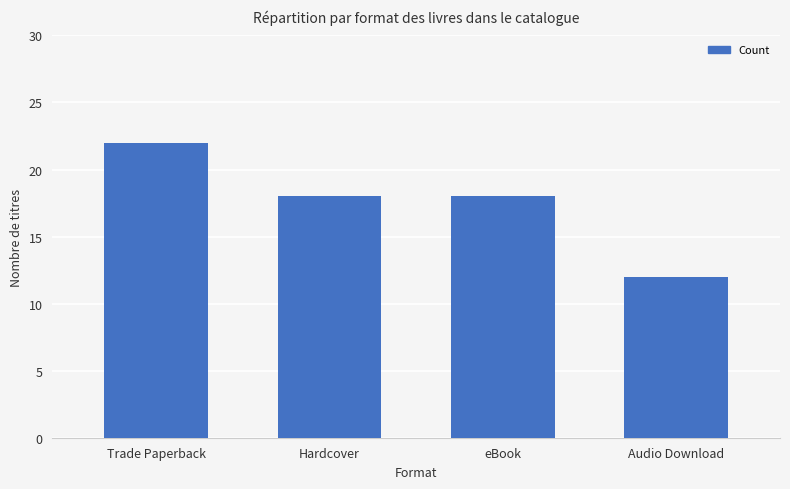

What is the difference between the values at Trade Paperback and Hardcover?

4